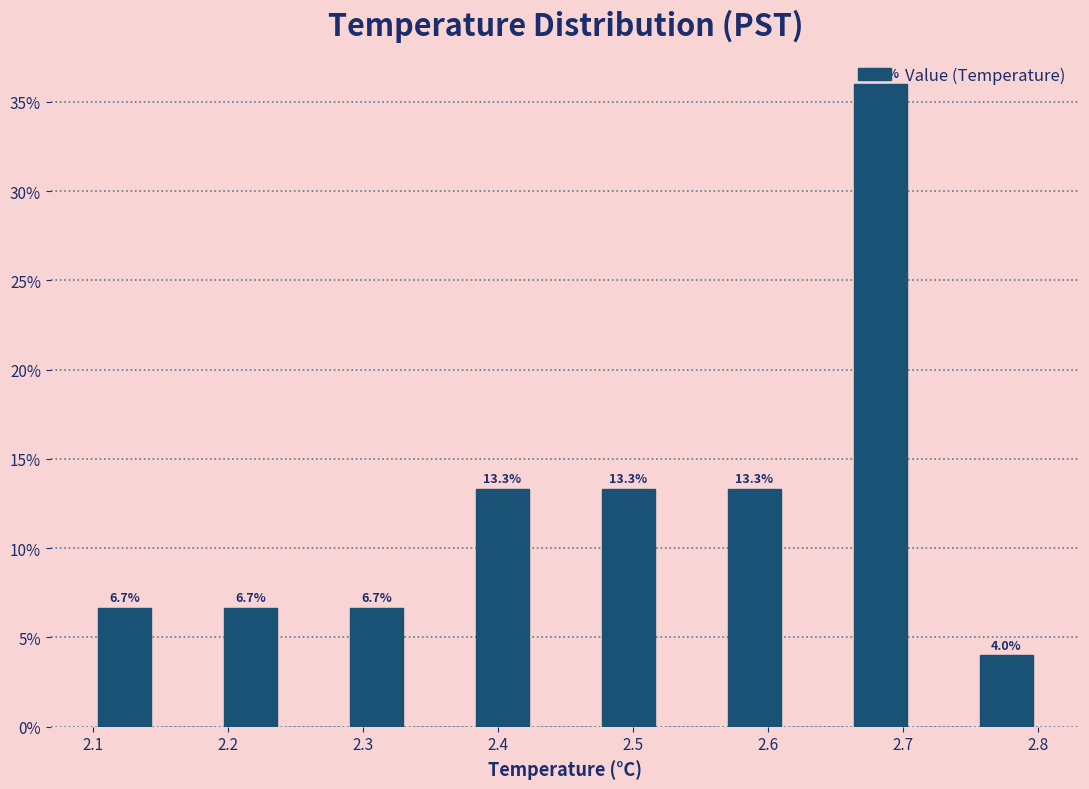

Over which range of the x-axis is the bar tallest?

2.66 to 2.71